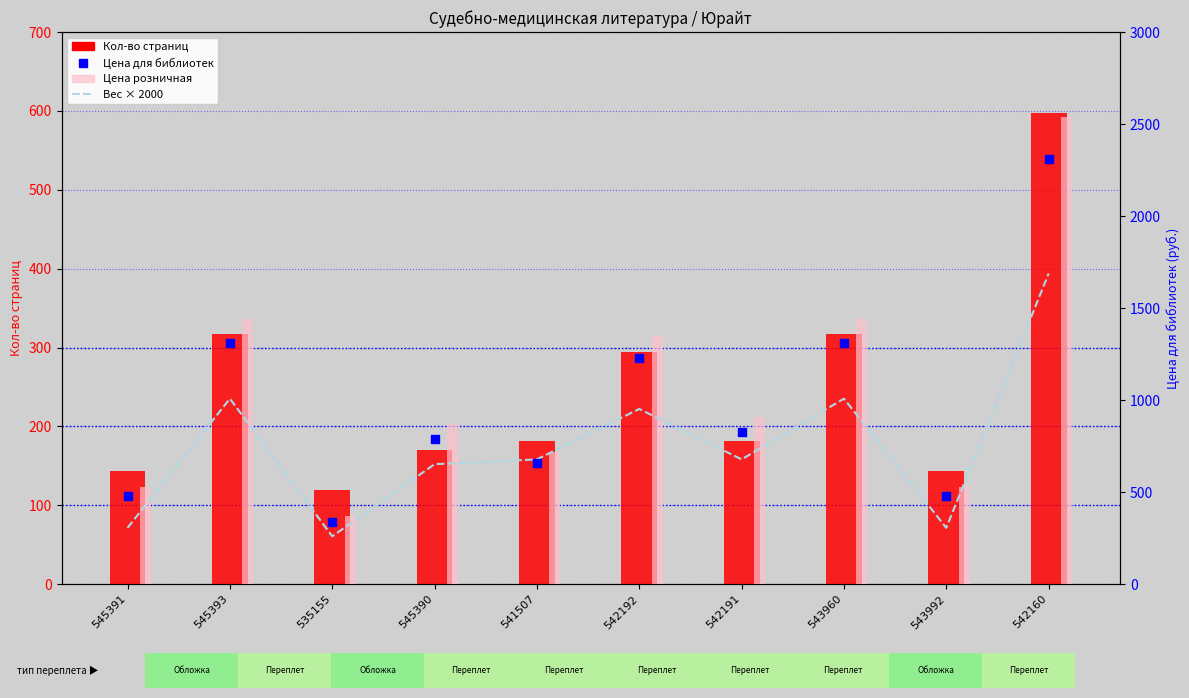

At how many categories does at least one series exceed 2091?

1